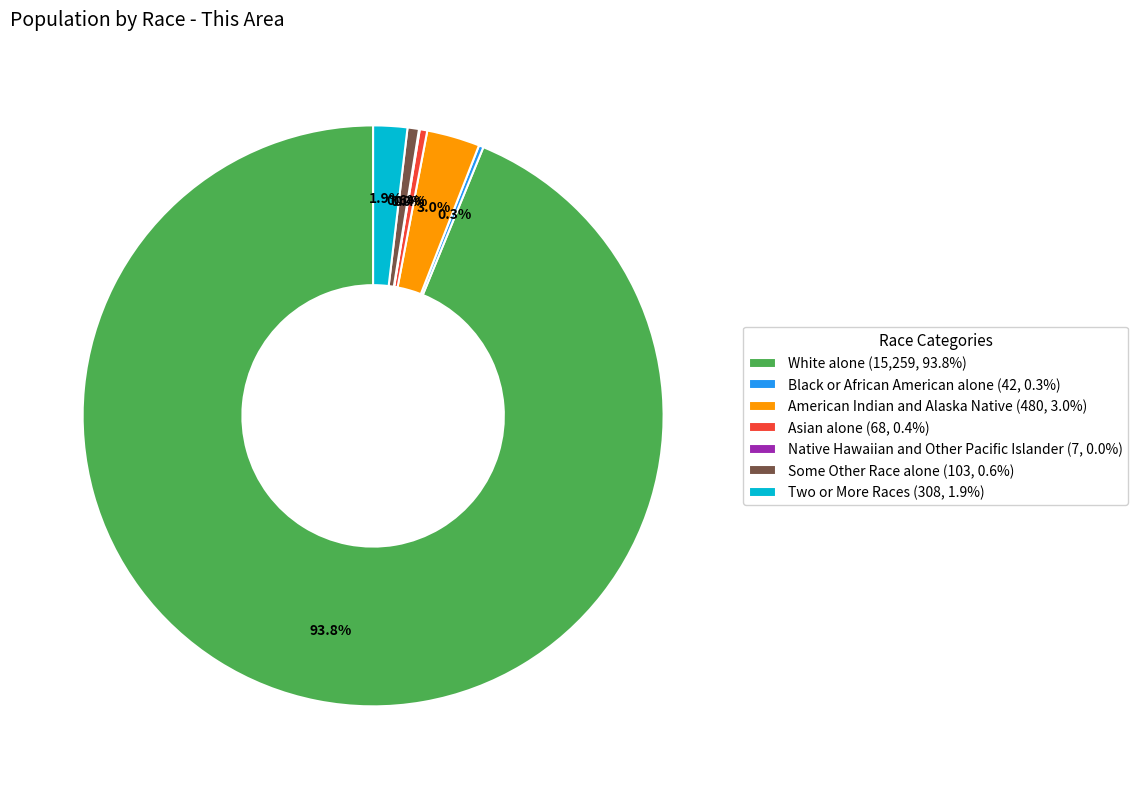

Which slice represents more than half of the pie?

White alone